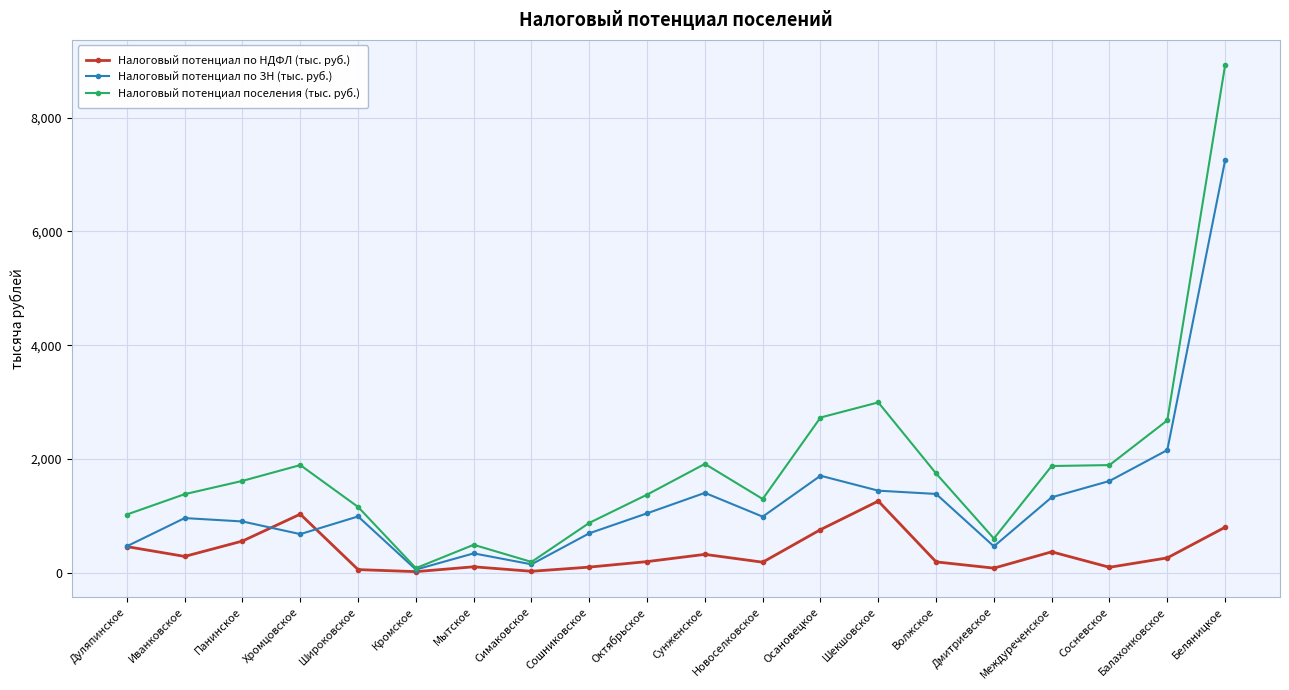

What is the value of the Налоговый потенциал по ЗН (тыс. руб.) point at the 1st from the left?

463.7